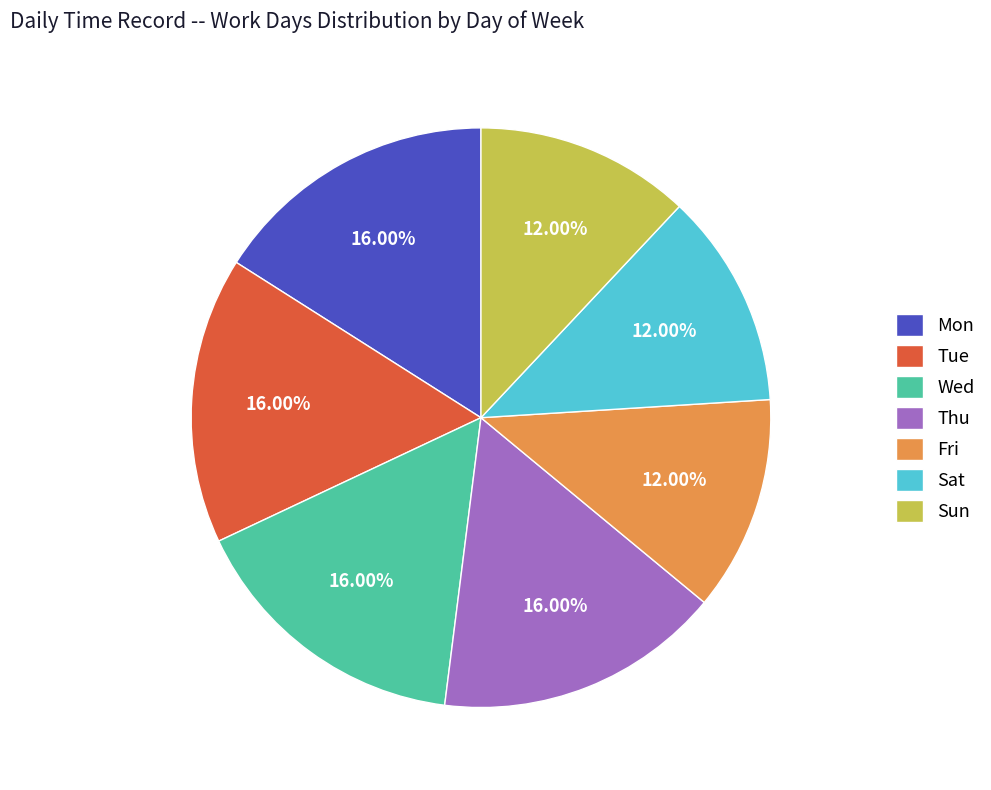

What percentage is the Fri slice, to the nearest percent?

12%